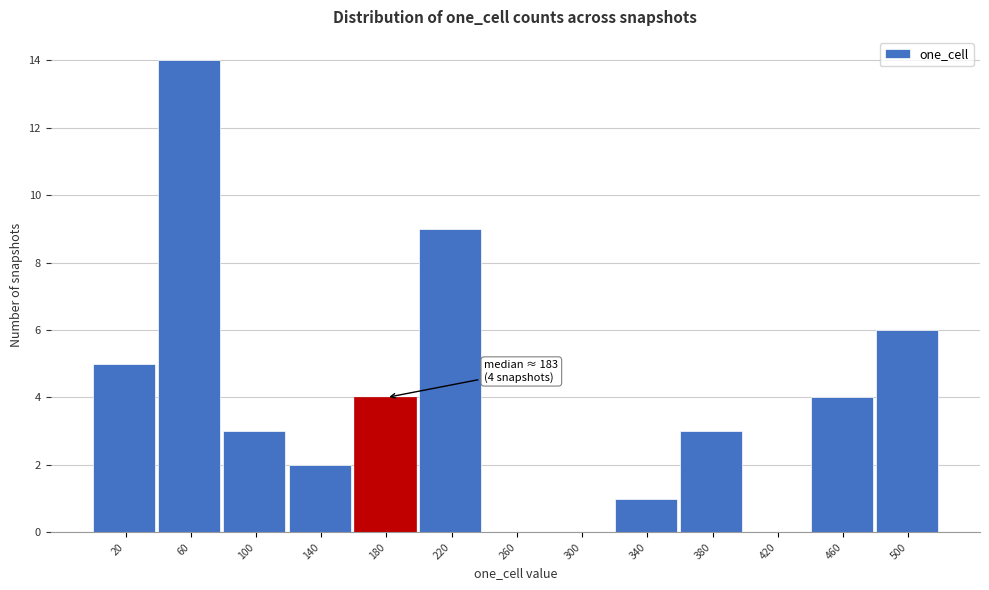

Reading right to left, extract all data points from this chart.

500=6	460=4	420=0	380=3	340=1	300=0	260=0	220=9	180=4	140=2	100=3	60=14	20=5